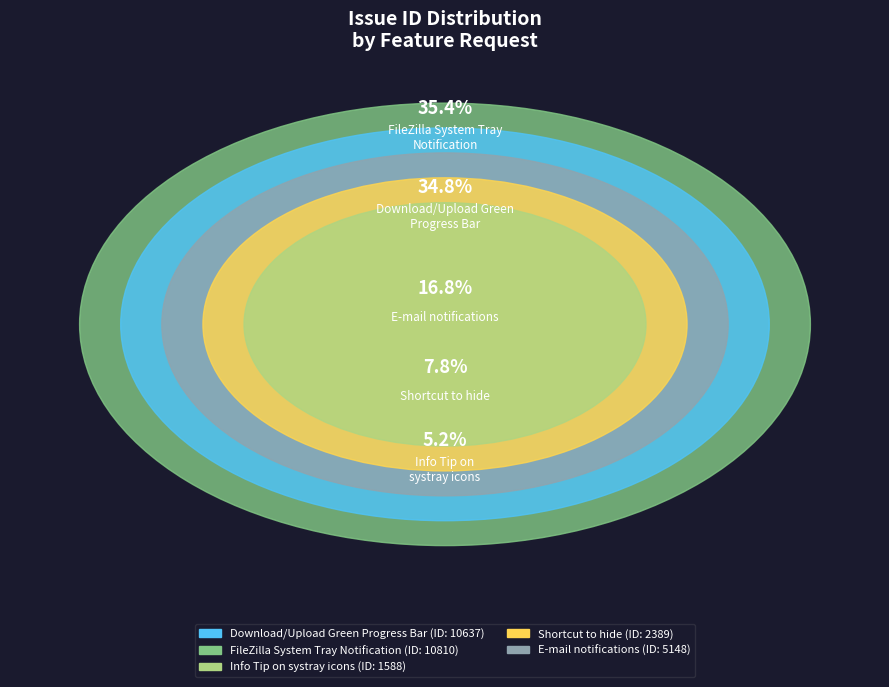

Which category has the biggest portion of the pie?

FileZilla System Tray
Notification